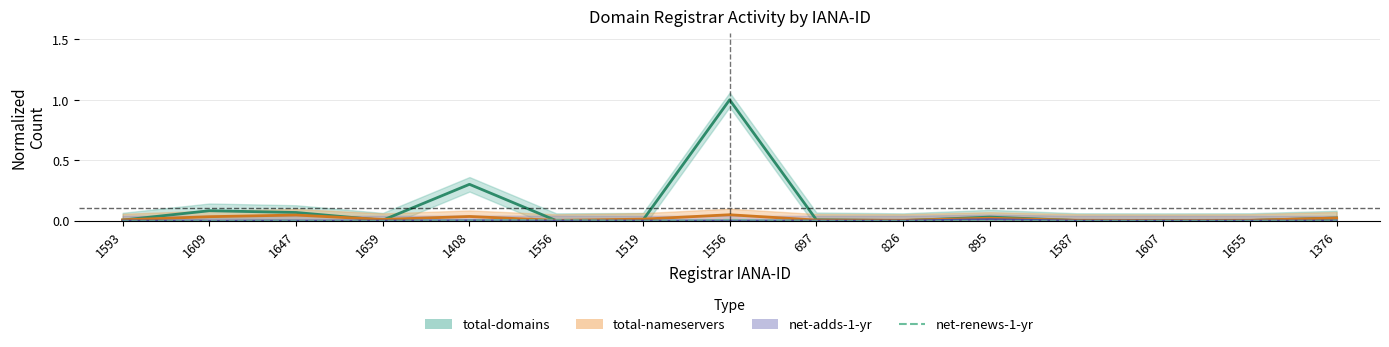

Between 826 and 1593, which is larger?

826